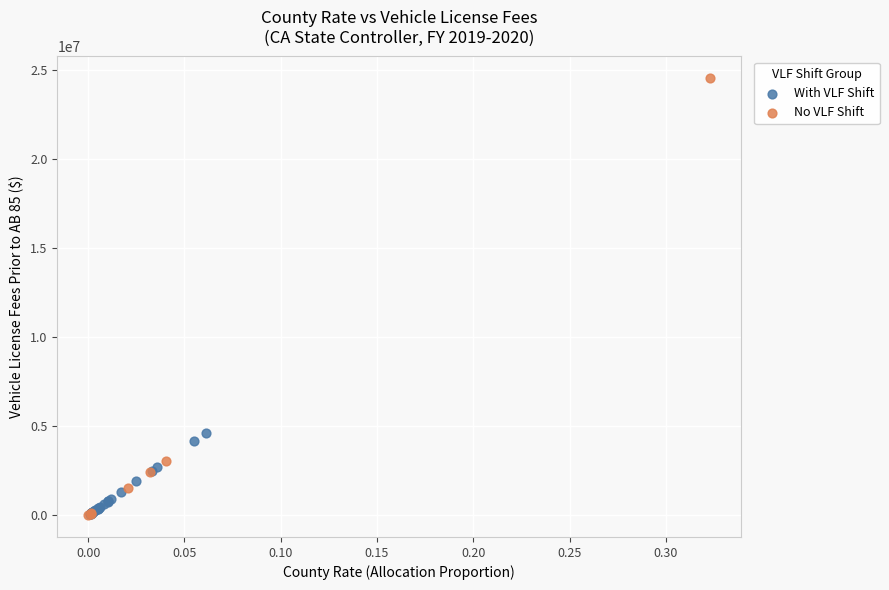

Which series has the widest spread of Y values?

No VLF Shift